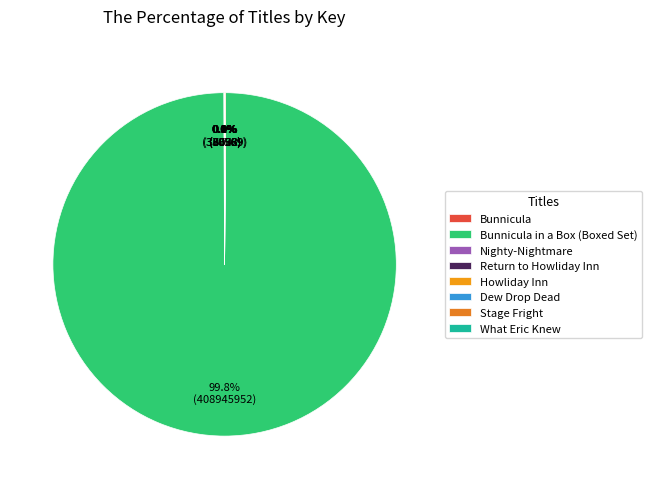

Is there any slice that represents more than half of the pie?

Yes